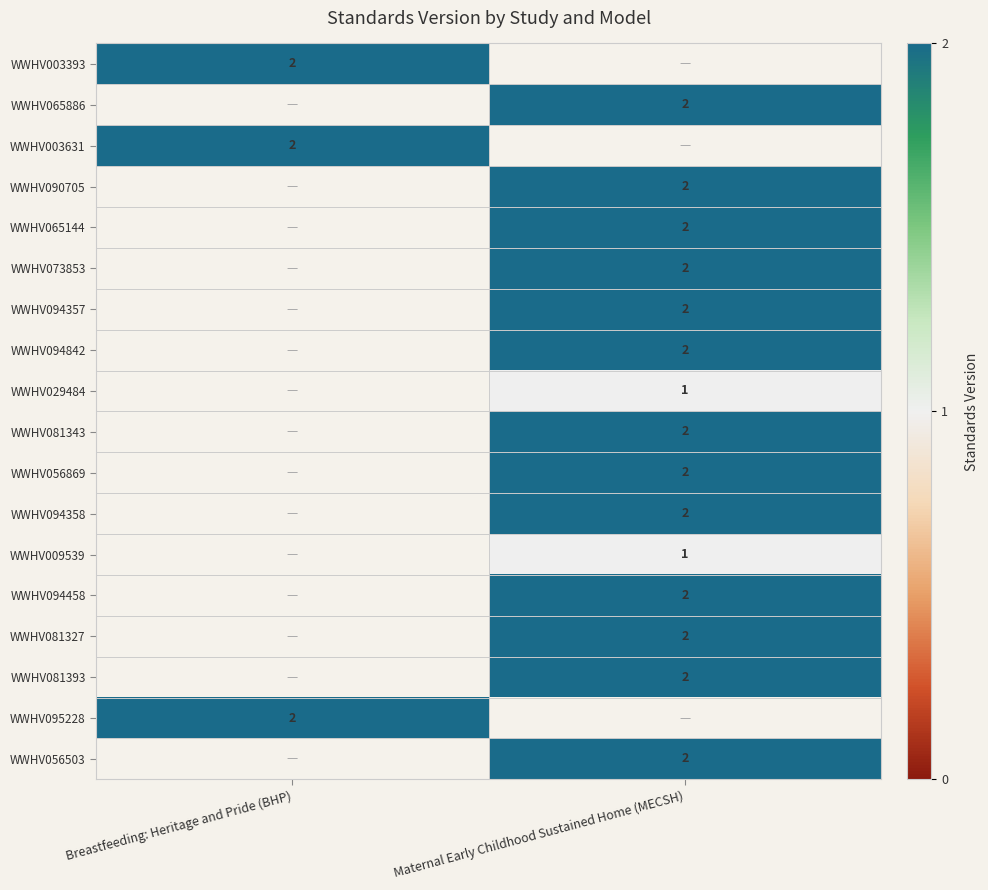

Is it true that WWHV029484 equals 1 at Maternal Early Childhood Sustained Home (MECSH)?

True